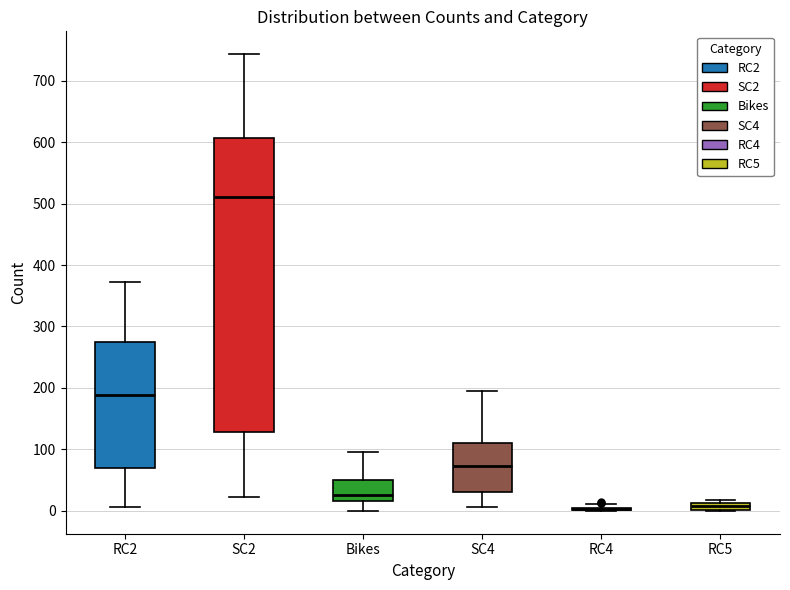

Comparing the boxes themselves (not the whiskers), which one is the tallest?

SC2